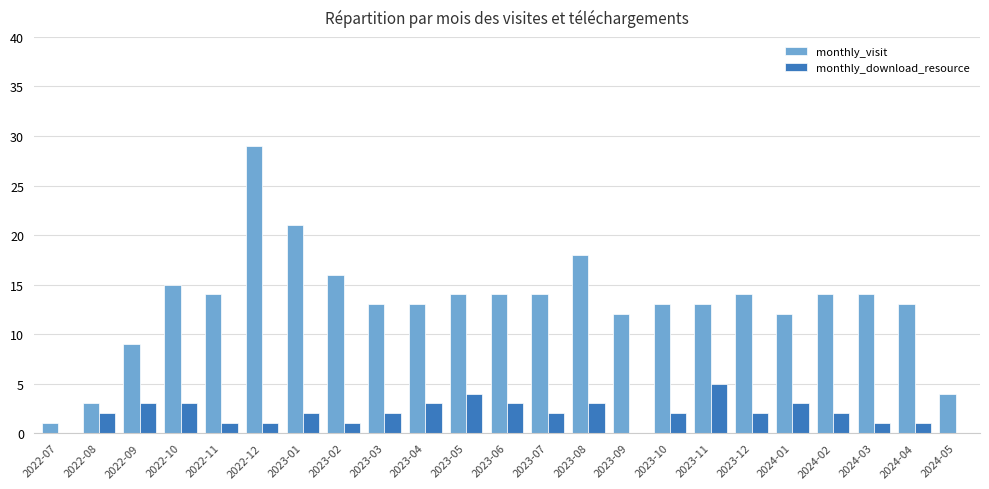

At which category is the sum across all series the highest?

2022-12